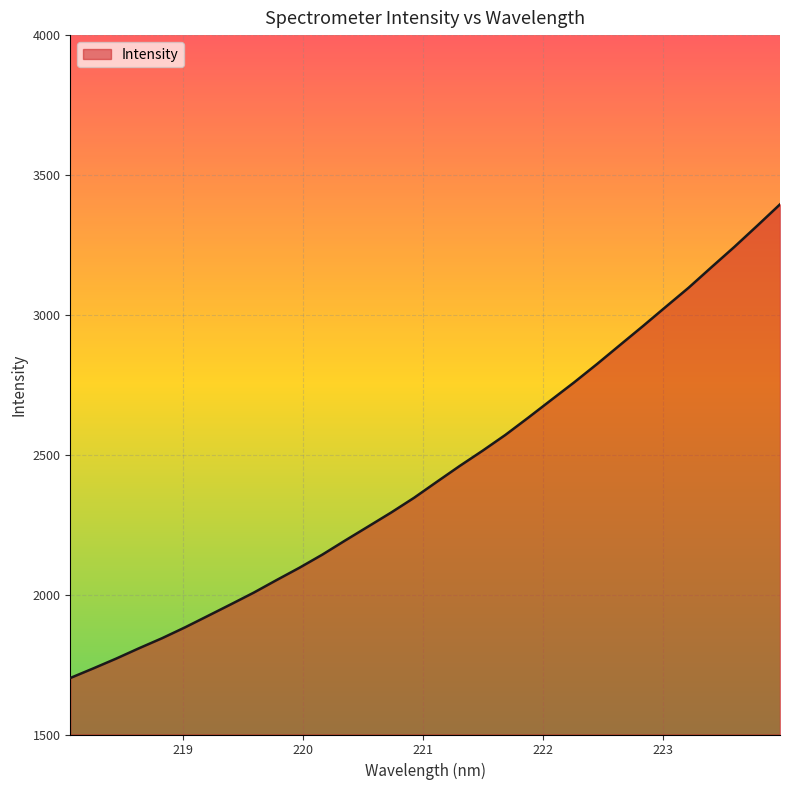

What is the minimum value shown in the chart?

1702.0